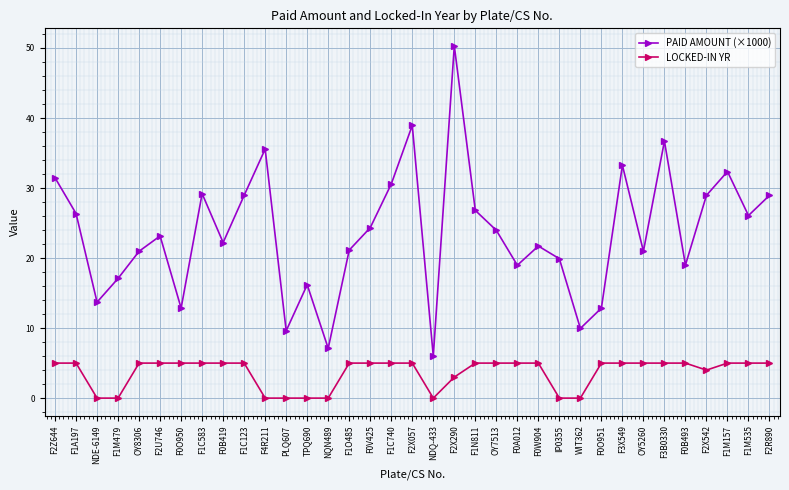

What is the spread (max minus min) of values at F2U746?

18.2